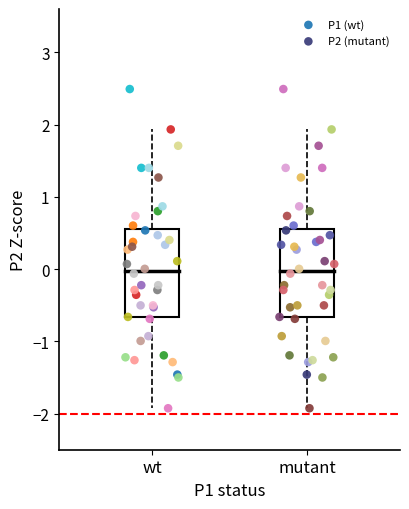

What are all the series names shown in the legend?

P1 (wt), P2 (mutant)